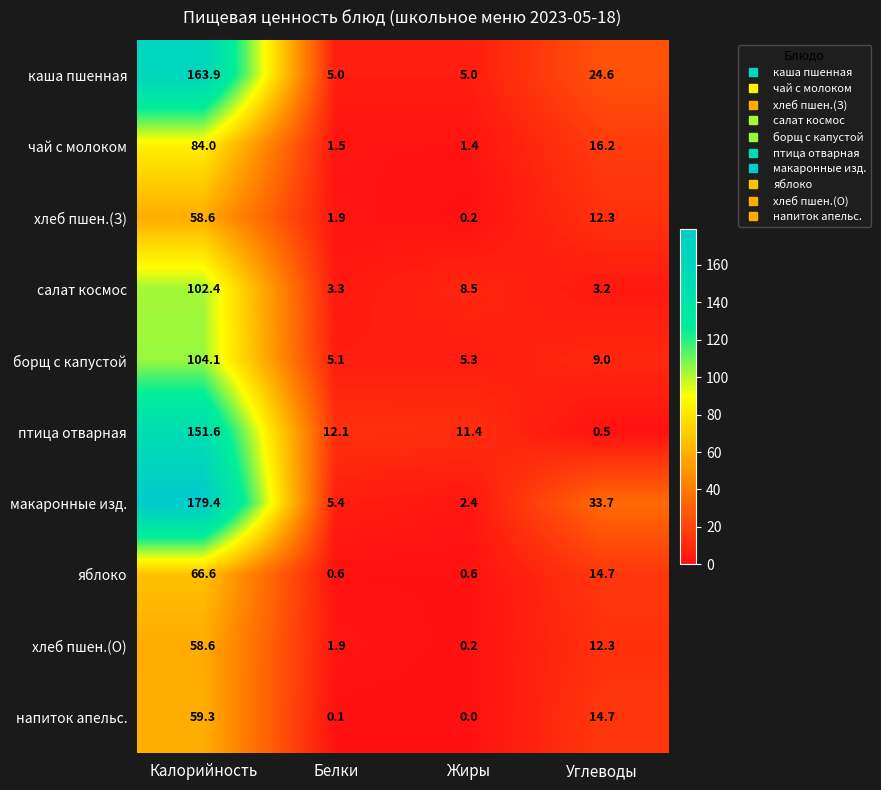

What is the difference between the maximum and minimum values in the хлеб пшен.(З) series?

58.4